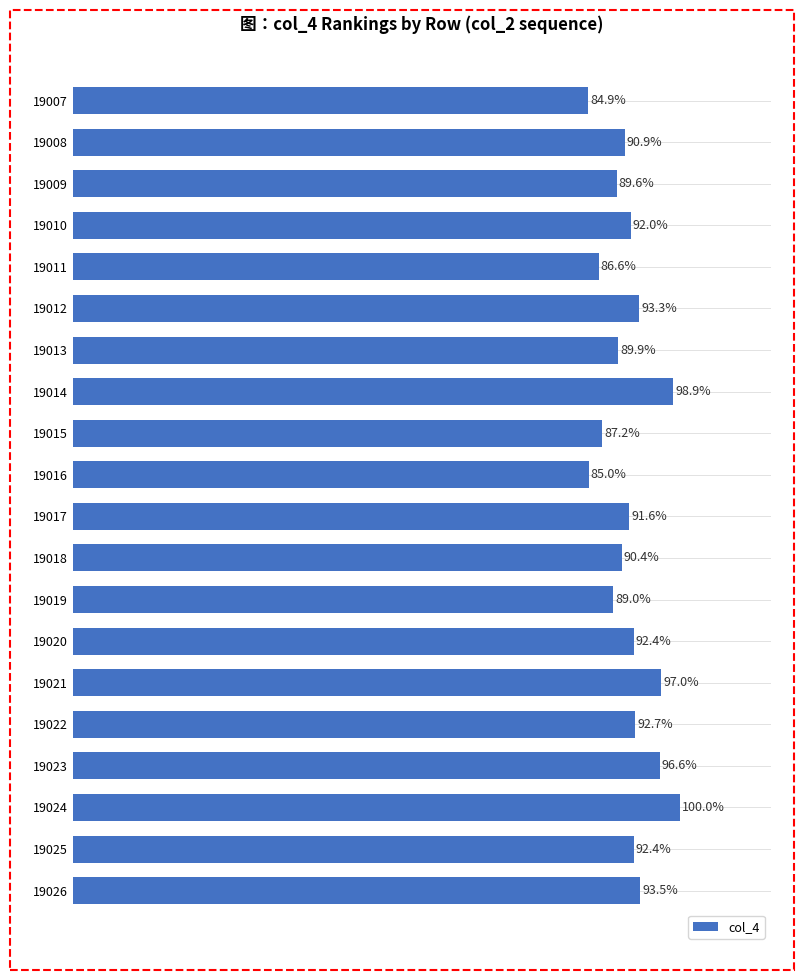

What is the sum of all values?

1834.0